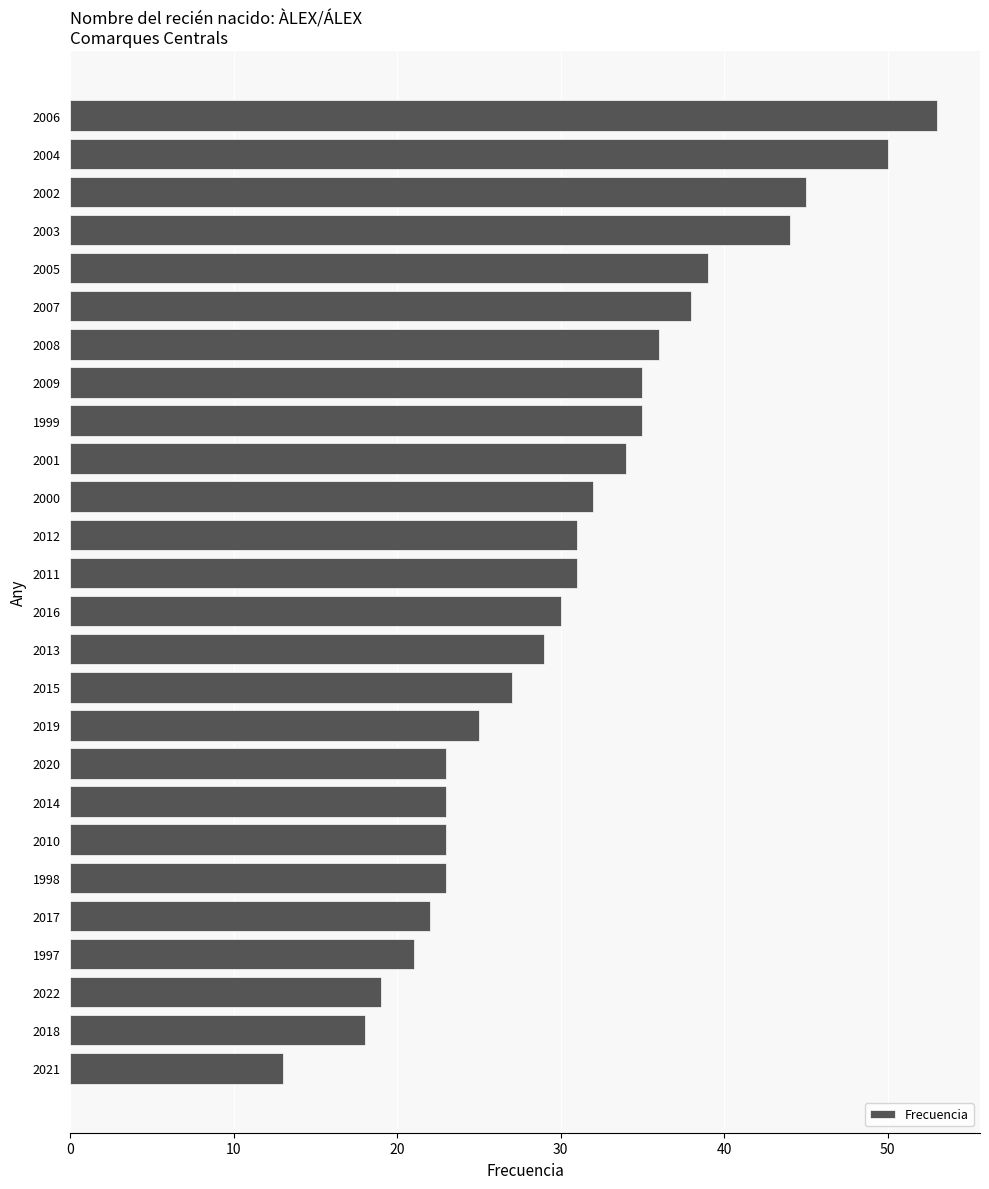

Read the value at 2003, to the nearest 5.

45